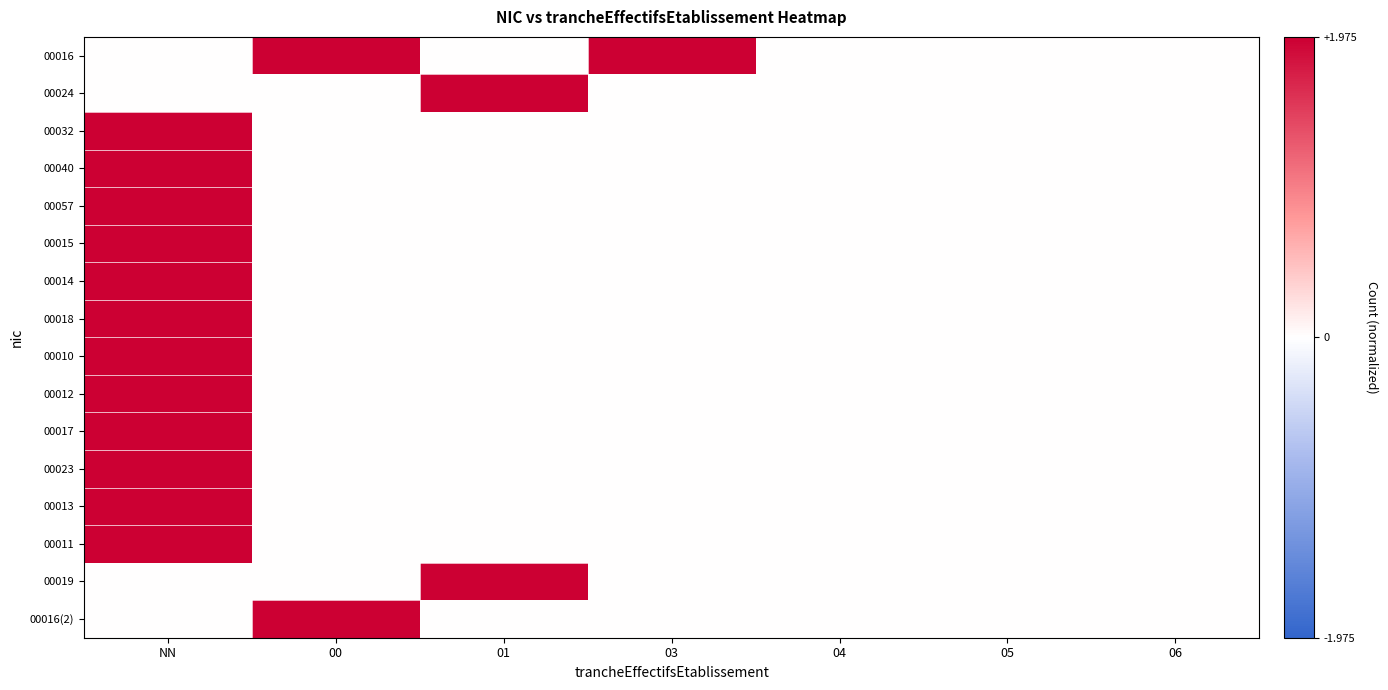

Rank the series by their maximum value, from lowest to highest.

00016, 00024, 00032, 00040, 00057, 00015, 00014, 00018, 00010, 00012, 00017, 00023, 00013, 00011, 00019, 00016(2)